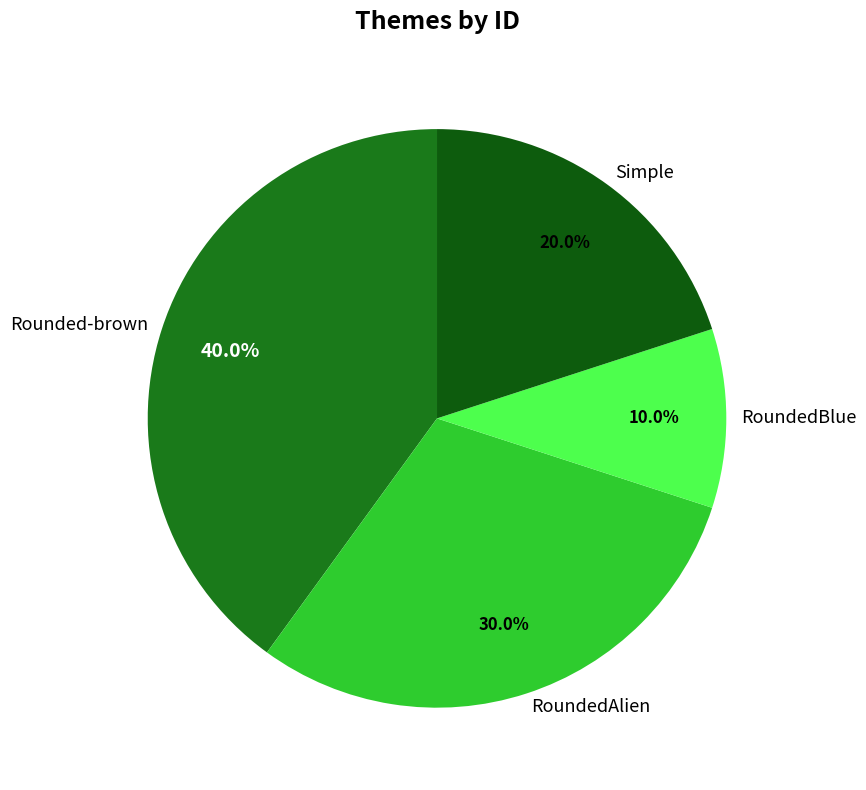

What is the smallest slice in the pie chart?

RoundedBlue